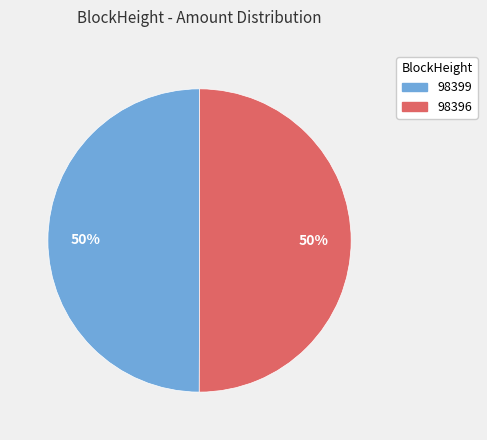

To the nearest percent, what percentage of the pie is 98396?

50%